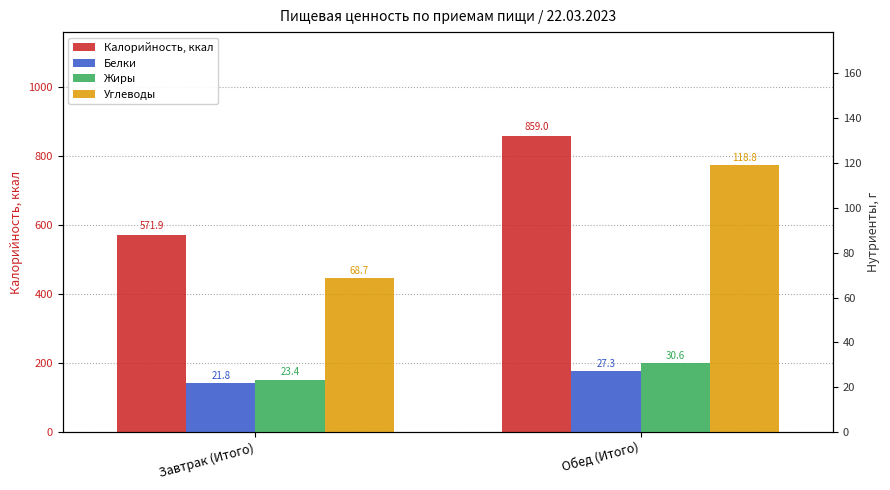

The value of Жиры at Завтрак (Итого) is 33.1. True or false?

False